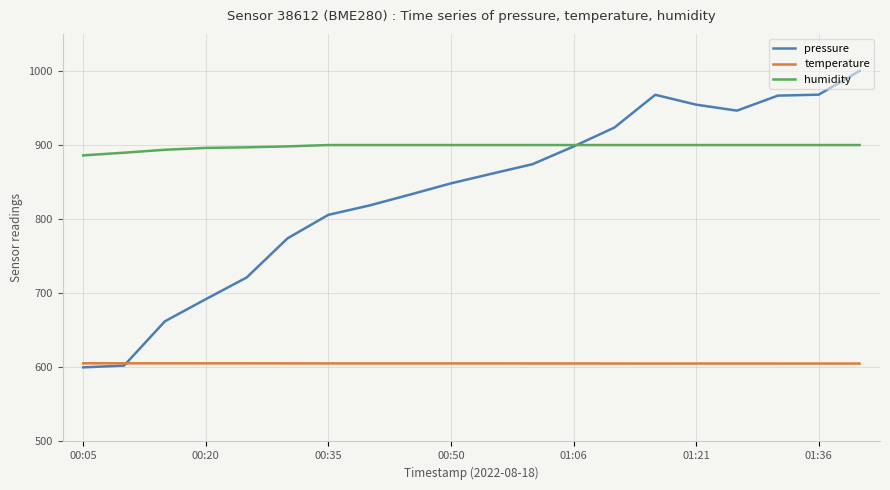

Which series has the widest spread of values?

pressure